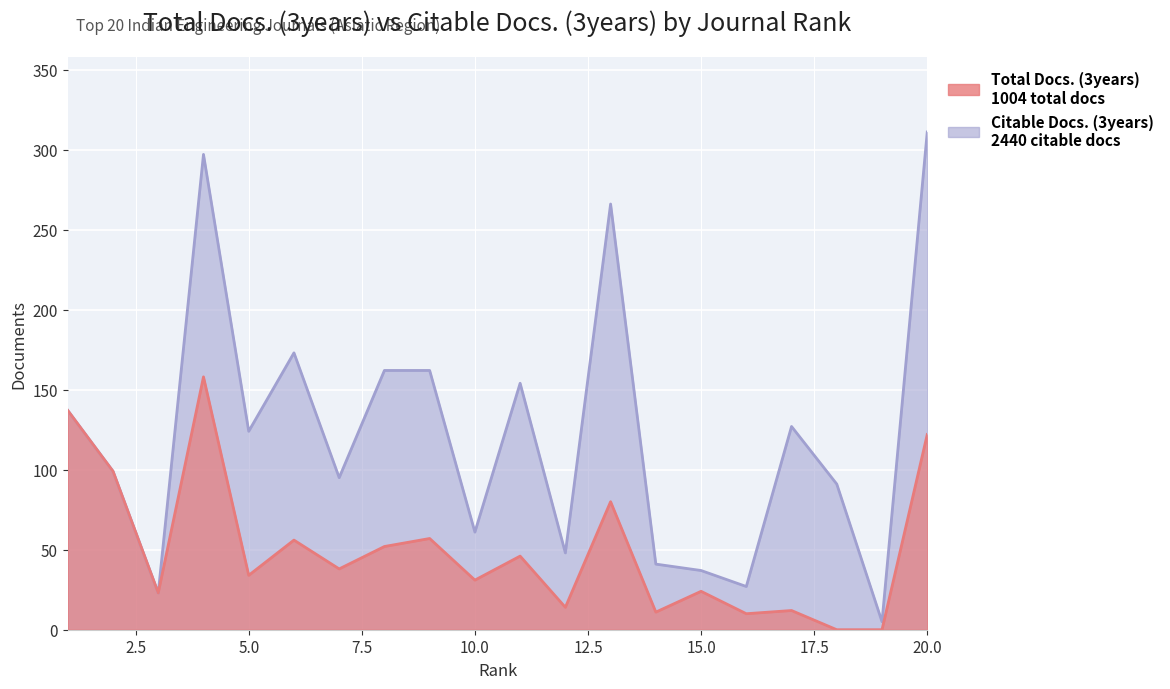

Where is the first local maximum for Total Docs. (3years)?

4